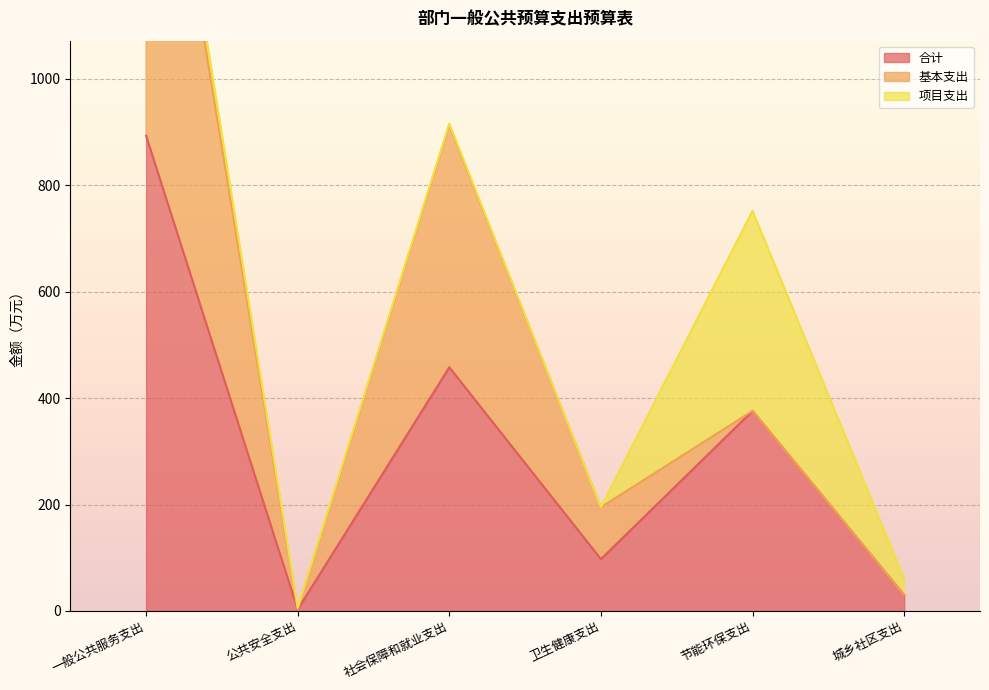

How many categories are shown in the chart?

6